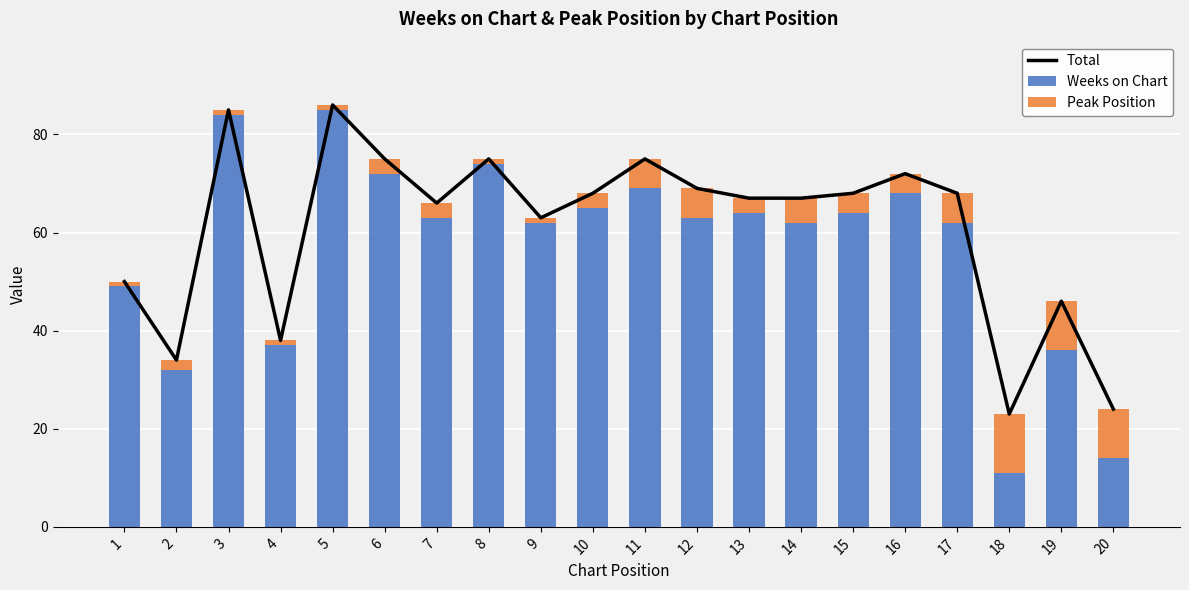

Reading left to right, extract all data points from this chart.

Total: 1=50	2=34	3=85	4=38	5=86	6=75	7=66	8=75	9=63	10=68	11=75	12=69	13=67	14=67	15=68	16=72	17=68	18=23	19=46	20=24
Weeks on Chart: 1=49	2=32	3=84	4=37	5=85	6=72	7=63	8=74	9=62	10=65	11=69	12=63	13=64	14=62	15=64	16=68	17=62	18=11	19=36	20=14
Peak Position: 1=1	2=2	3=1	4=1	5=1	6=3	7=3	8=1	9=1	10=3	11=6	12=6	13=3	14=5	15=4	16=4	17=6	18=12	19=10	20=10